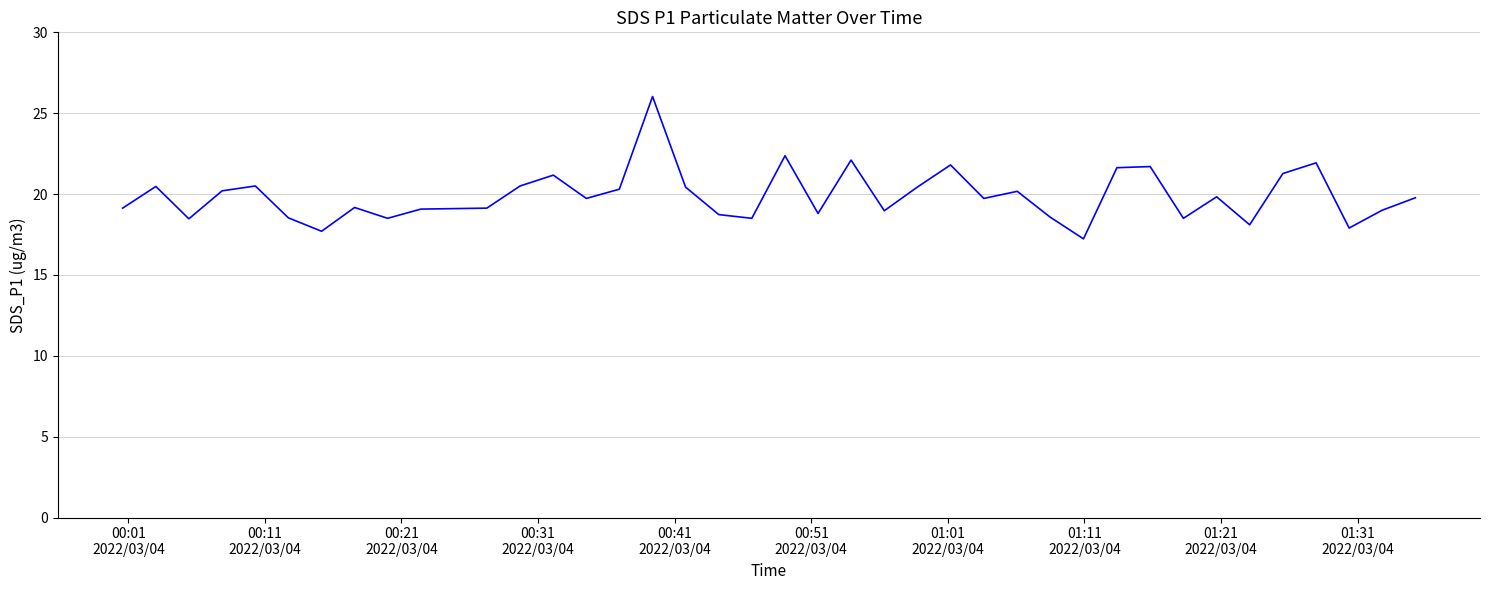

Does the chart have visible grid lines?

Yes